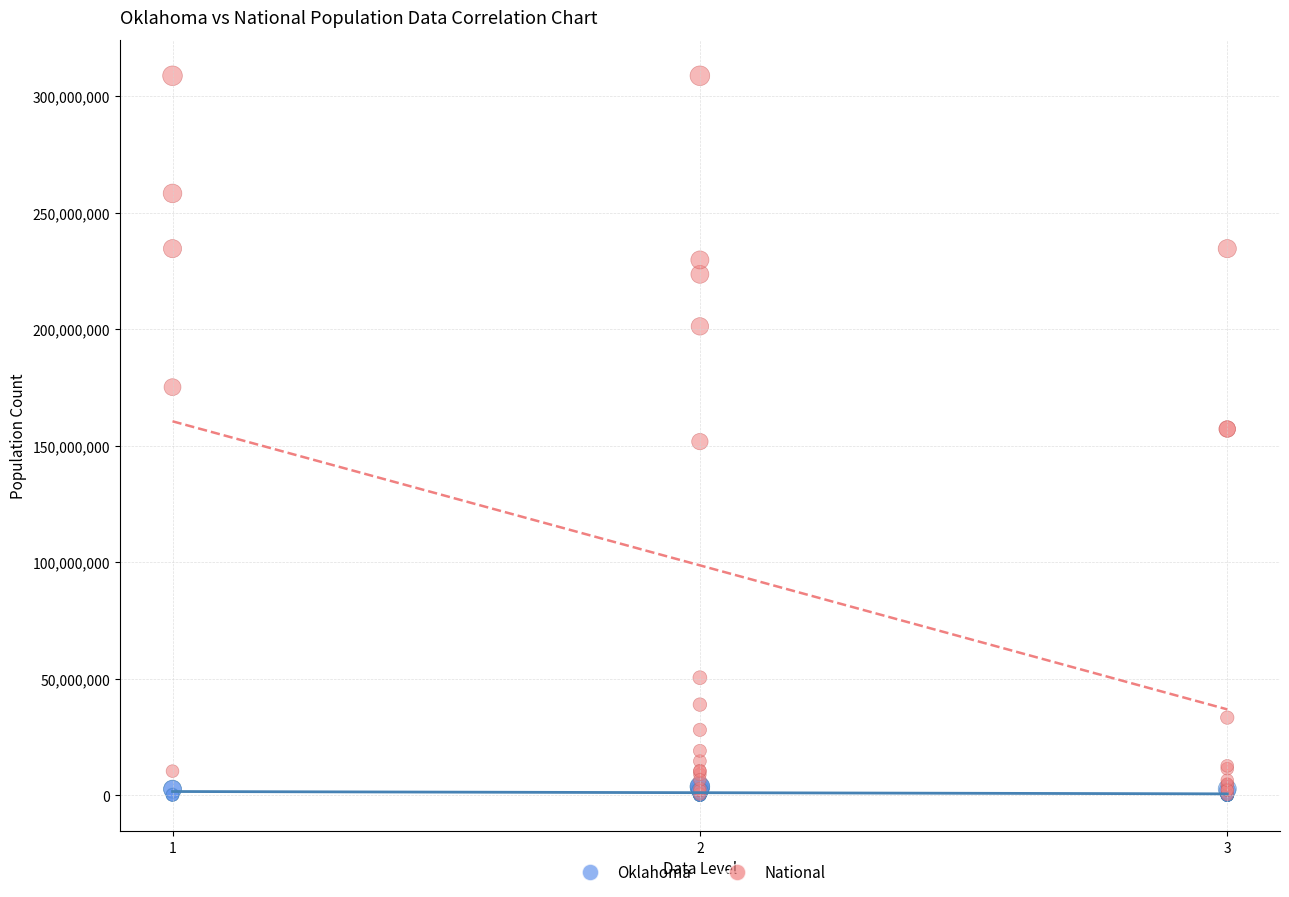

Which series reaches the maximum Y coordinate?

National